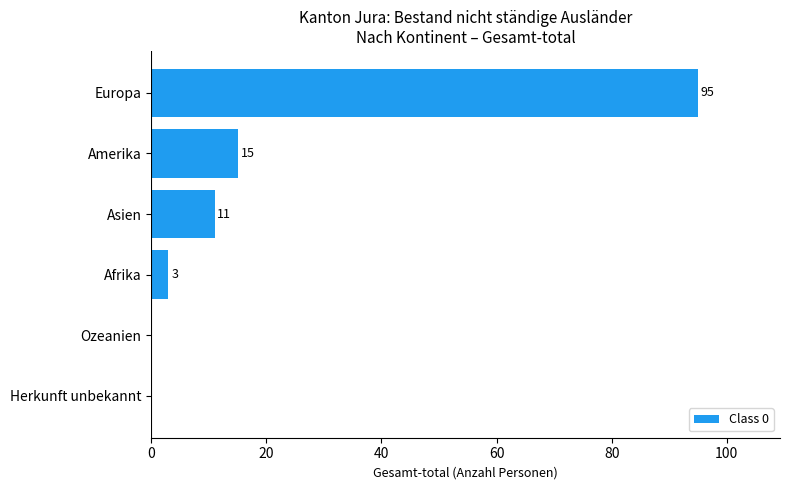

Are the bars horizontal?

Yes